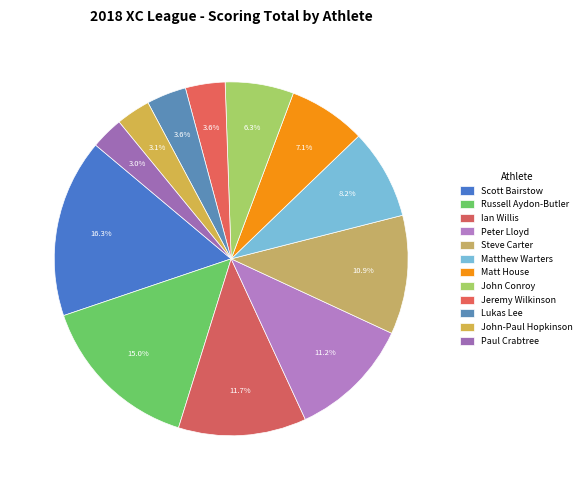

How many slices are in this pie chart?

12